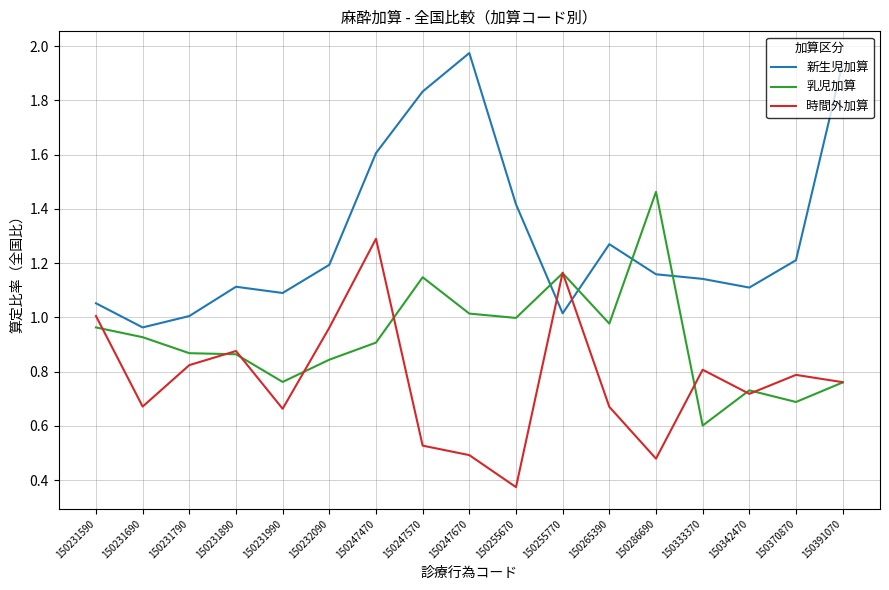

Rank the series by their maximum value, from highest to lowest.

新生児加算, 乳児加算, 時間外加算